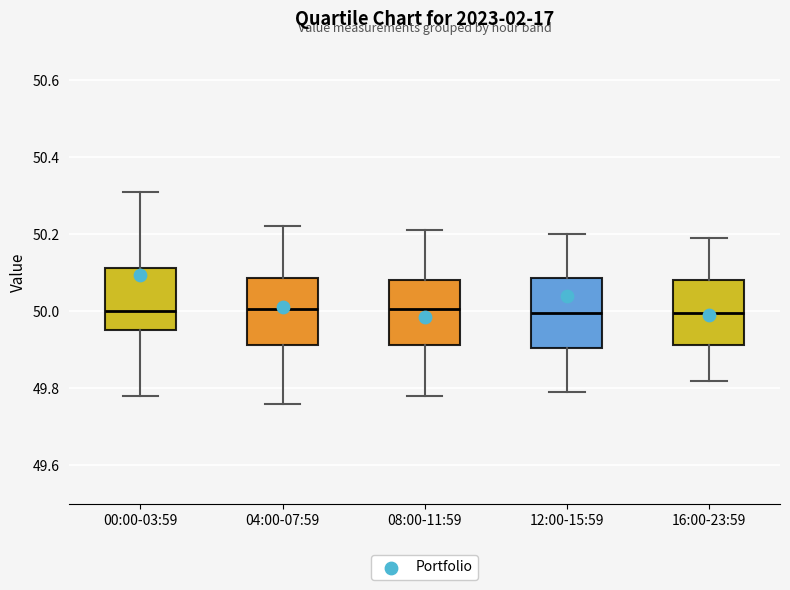

Reading left to right, read every box against the y-axis: the position of its median line, the range the box covers, and the ends of its whiskers. The values are not printed on the chart, so give them approximately, as read against the axis.

00:00-03:59: median 50.00, box 49.96 to 50.12, whiskers 49.78 to 50.32
04:00-07:59: median 50.00, box 49.92 to 50.08, whiskers 49.76 to 50.22
08:00-11:59: median 50.00, box 49.92 to 50.08, whiskers 49.78 to 50.22
12:00-15:59: median 50.00, box 49.90 to 50.08, whiskers 49.80 to 50.20
16:00-23:59: median 50.00, box 49.92 to 50.08, whiskers 49.82 to 50.20